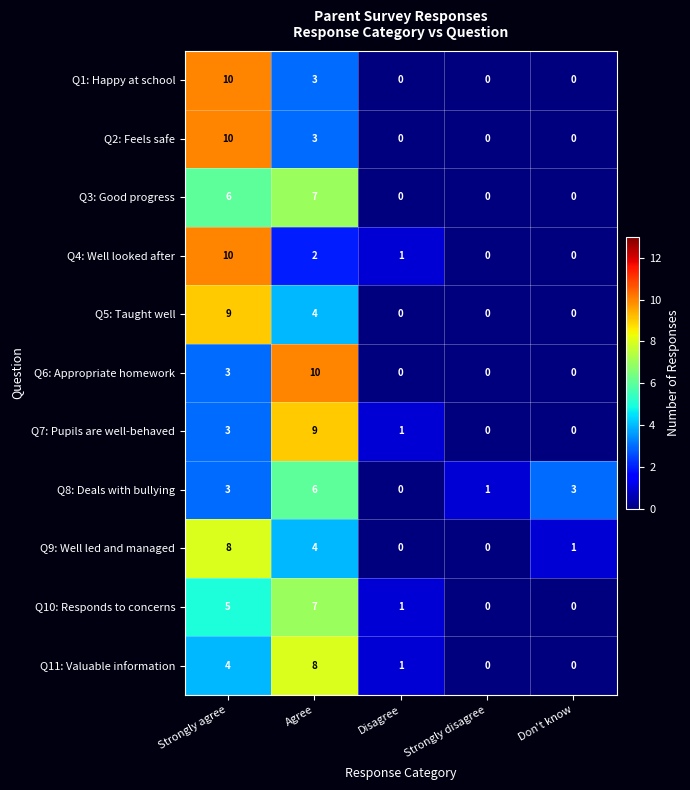

The Q10: Responds to concerns series shows 7 at Agree. True or false?

True